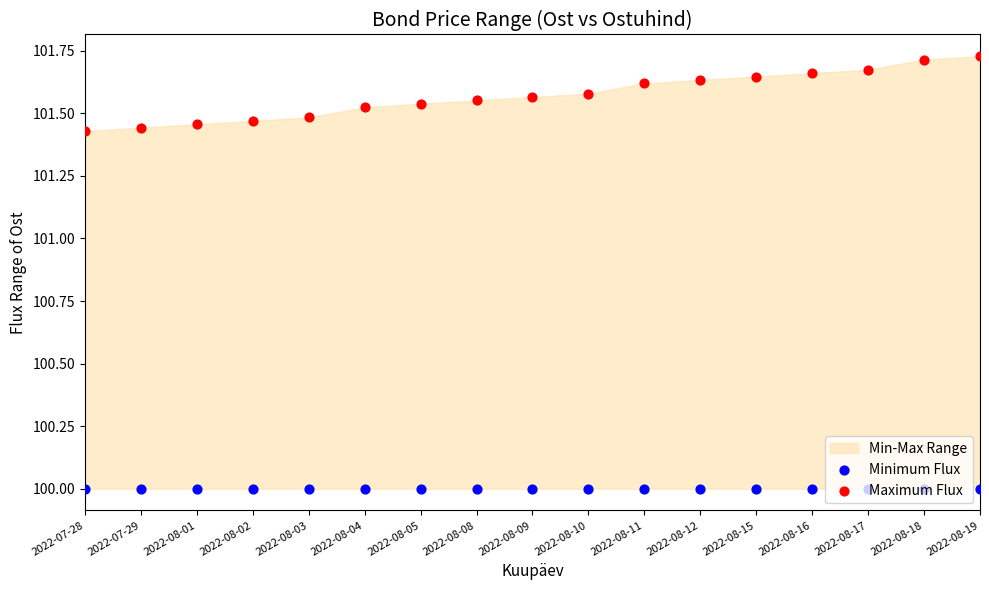

At which category is the sum across all series the highest?

2022-08-19